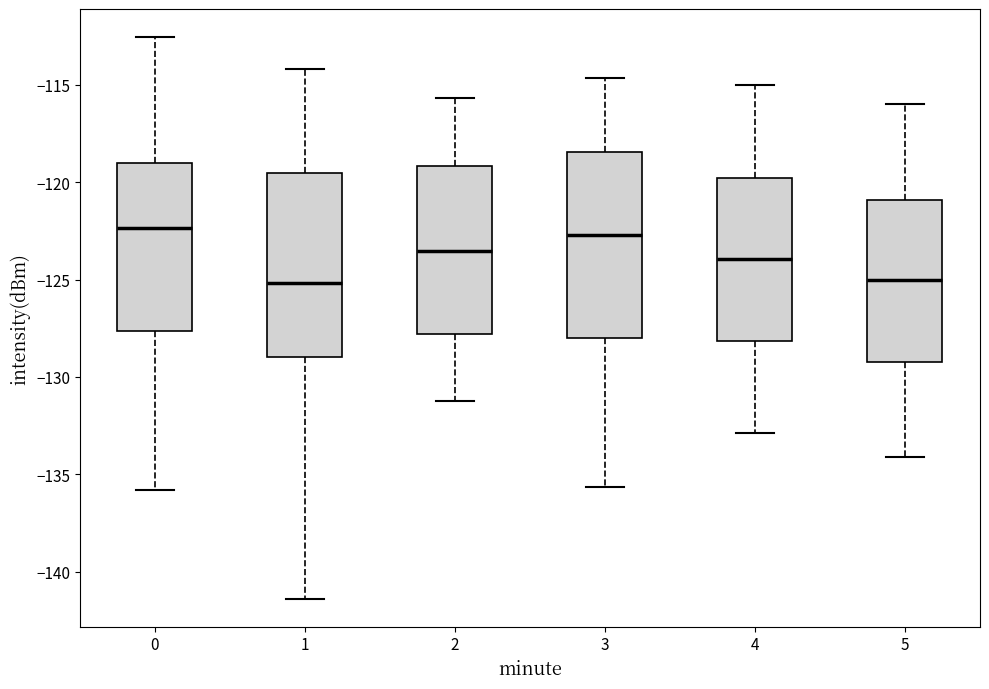

Where does the lower whisker of the box at x = 1 end on the y-axis? The values are not printed on the chart, so give them approximately, as read against the axis.

-141.5